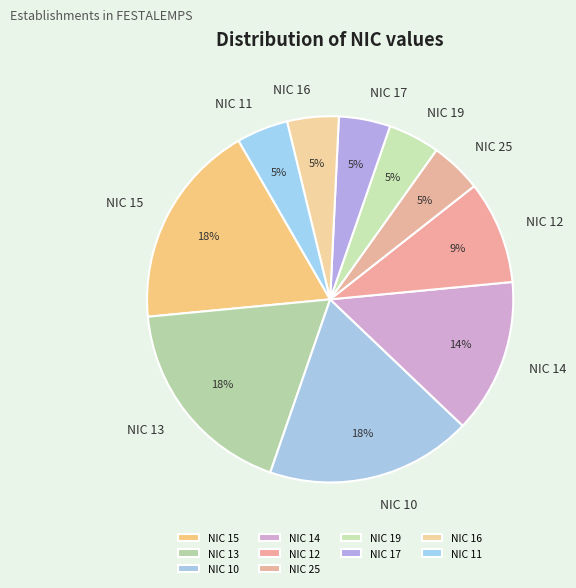

To the nearest percent, what is the difference between the NIC 14 and NIC 19 slice percentages?

9%